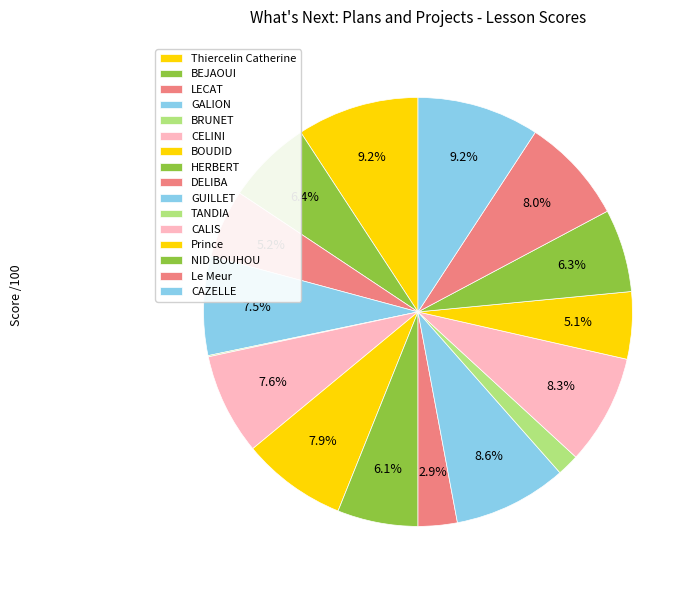

What percentage is the BOUDID slice, to the nearest percent?

8%